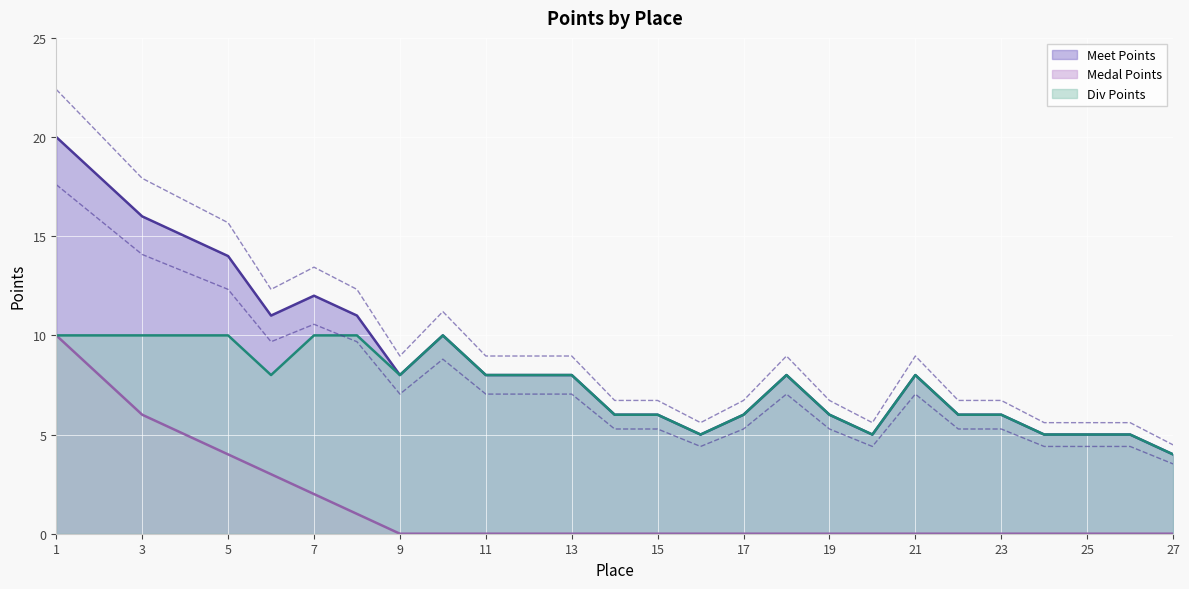

Reading right to left, what are all the values shown in this chart?

Meet Points: 27=4	26=5	25=5	24=5	23=6	22=6	21=8	20=5	19=6	18=8	17=6	16=5	15=6	14=6	13=8	12=8	11=8	10=10	9=8	8=11	7=12	6=11	5=14	4=15	3=16	2=18	1=20
Medal Points: 27=0	26=0	25=0	24=0	23=0	22=0	21=0	20=0	19=0	18=0	17=0	16=0	15=0	14=0	13=0	12=0	11=0	10=0	9=0	8=1	7=2	6=3	5=4	4=5	3=6	2=8	1=10
Div Points: 27=4	26=5	25=5	24=5	23=6	22=6	21=8	20=5	19=6	18=8	17=6	16=5	15=6	14=6	13=8	12=8	11=8	10=10	9=8	8=10	7=10	6=8	5=10	4=10	3=10	2=10	1=10